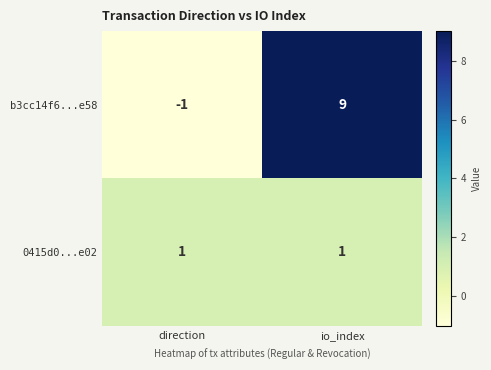

What is the difference between the highest and lowest values at direction?

2